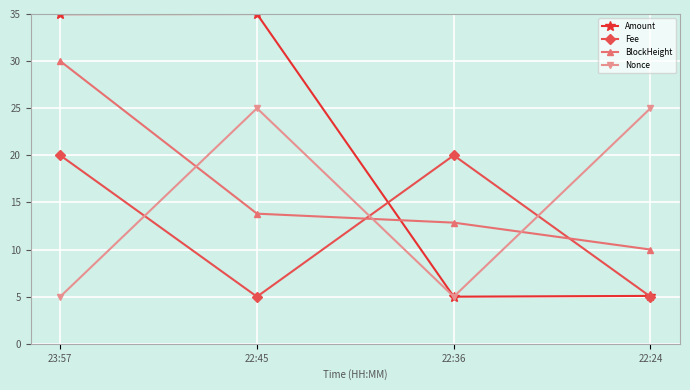

Which series has the largest total across all categories?

Amount